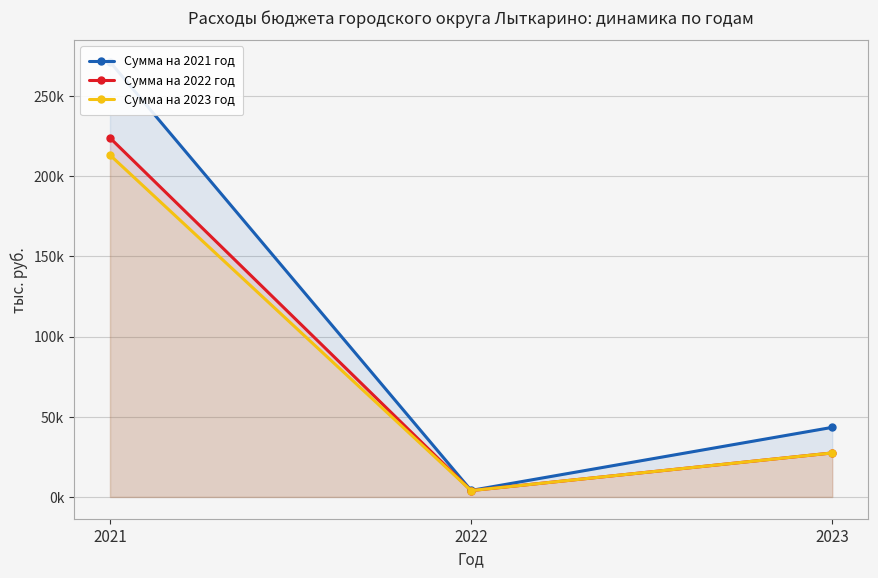

What is the sum of the Сумма на 2023 год values at 2022 and 2021?

217069.7